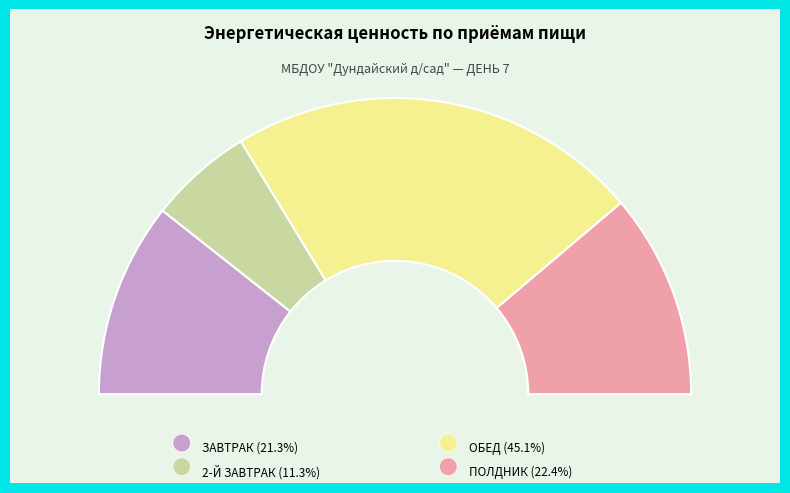

What percentage is NOT represented by 2-Й ЗАВТРАК?

88.7%